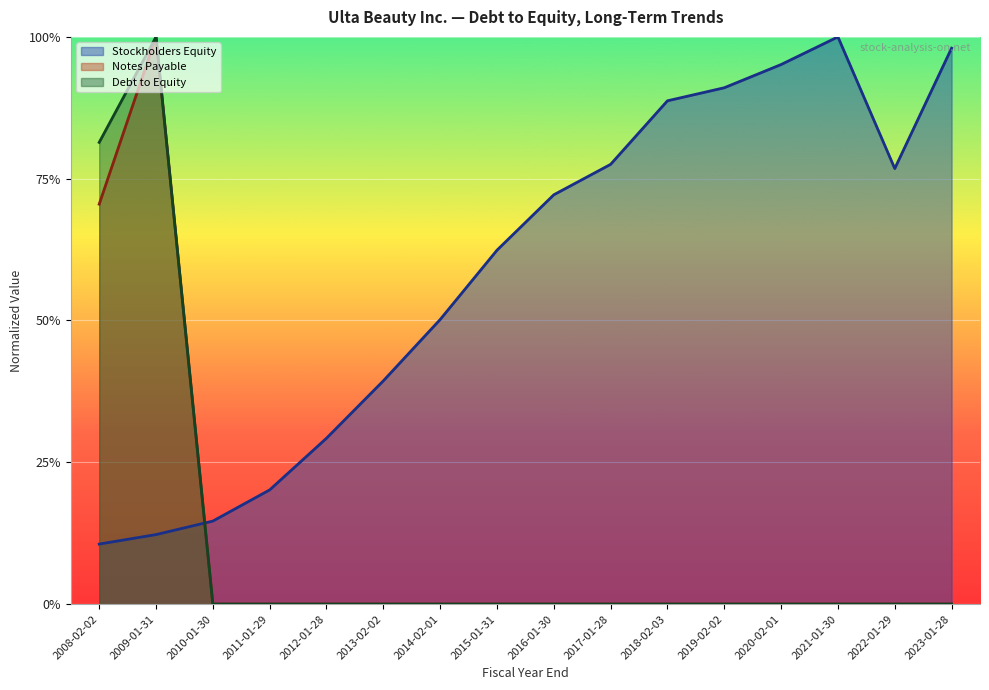

Between 2008-02-02 and 2018-02-03, which is larger?

2018-02-03